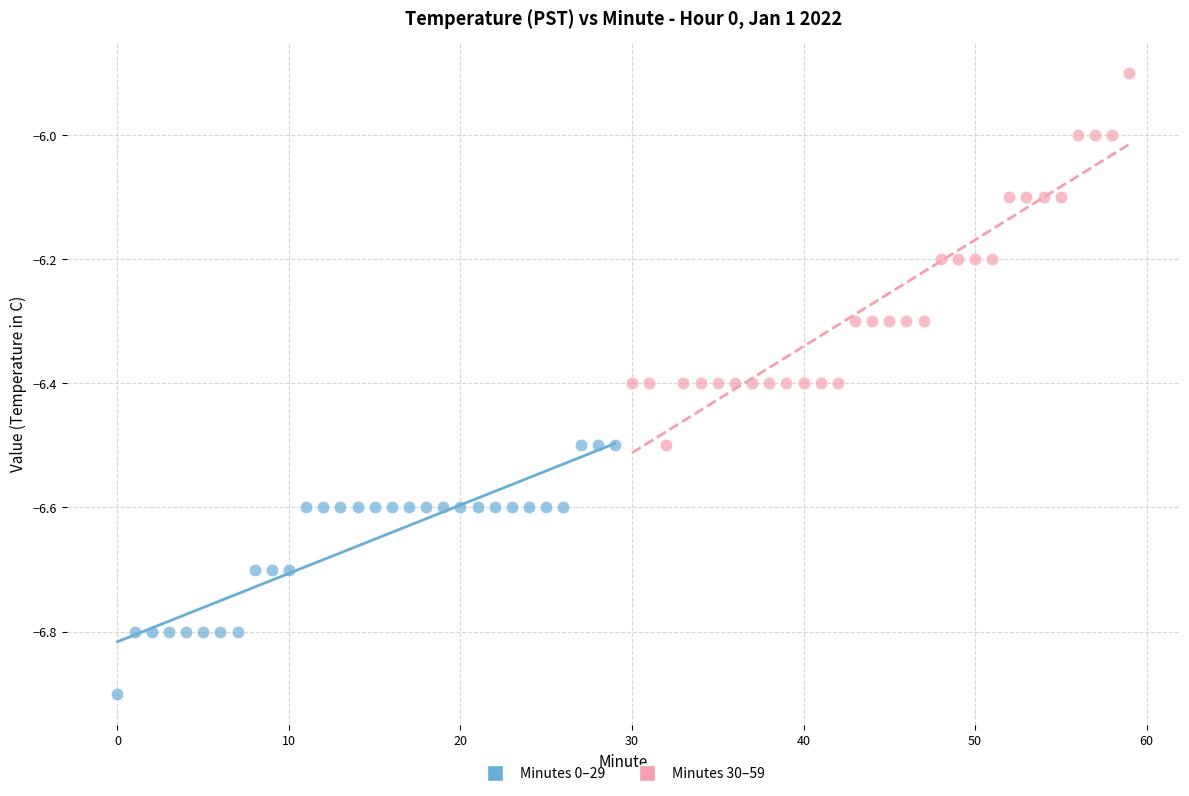

Which series reaches the minimum Y coordinate?

Minutes 0–29